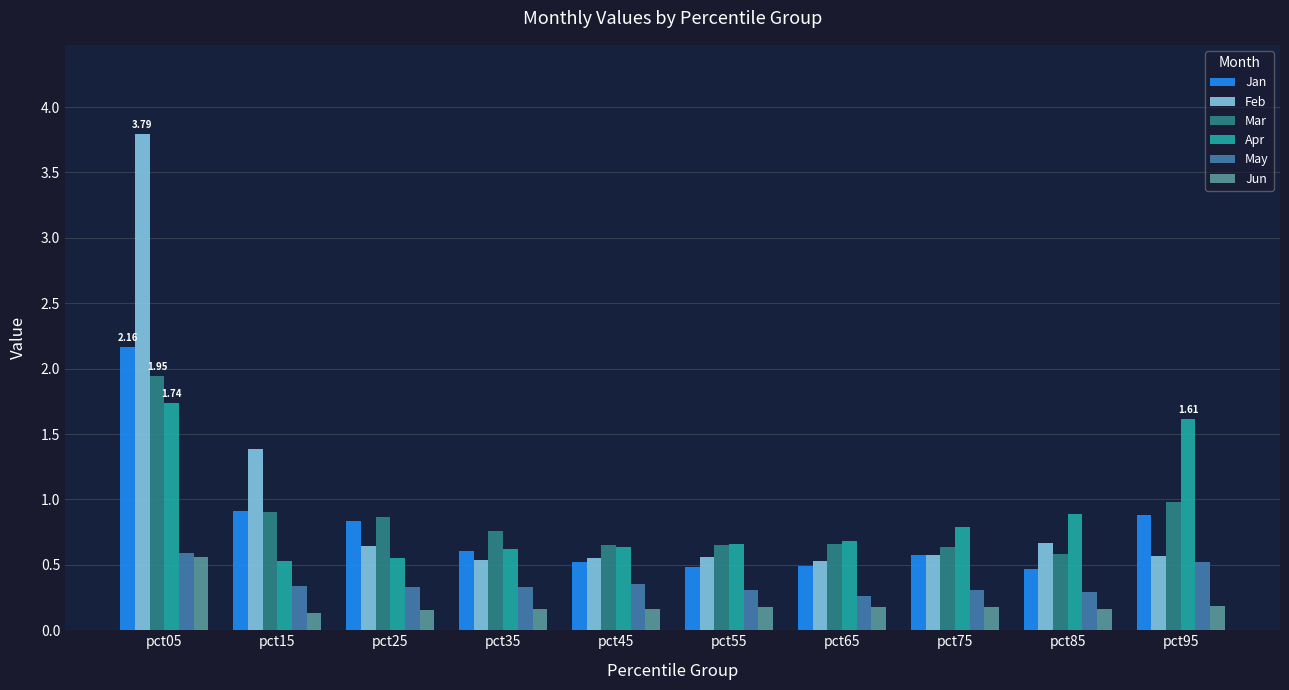

How many series are shown in this chart?

6